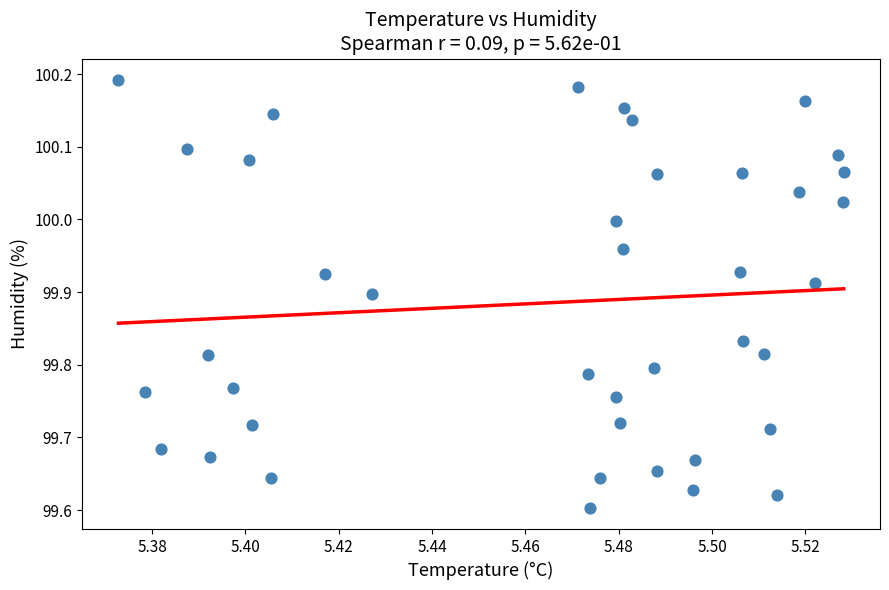

What is the range of Y values (max minus min)?

0.6